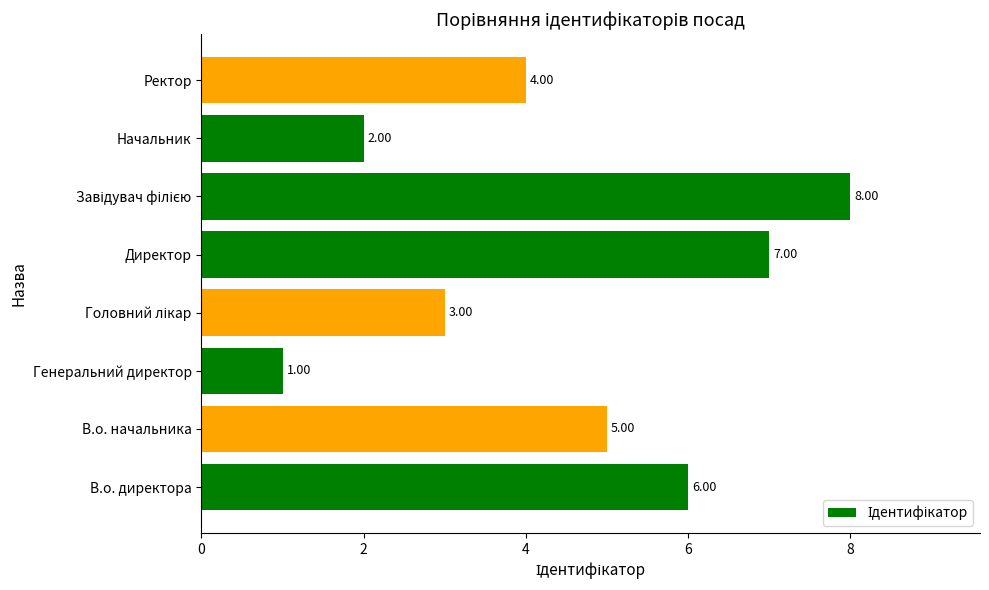

Which label corresponds to the smallest value in the chart?

Генеральний директор